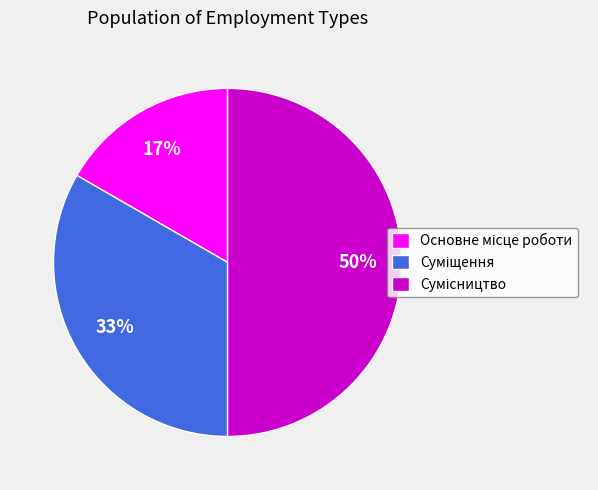

To the nearest percent, what is the average slice percentage?

33%